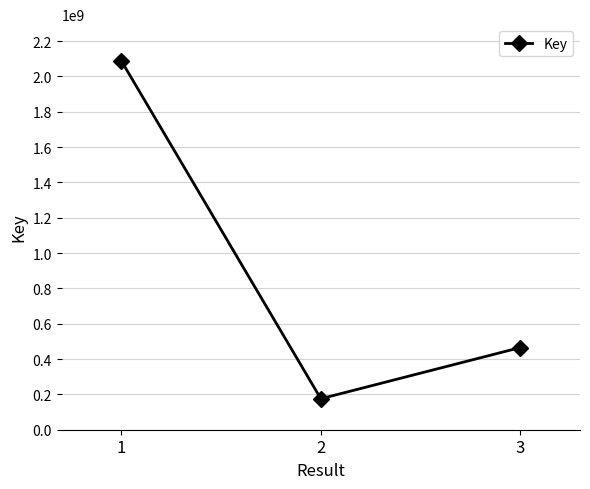

Where is the data nearest to the value 1131508616?

3